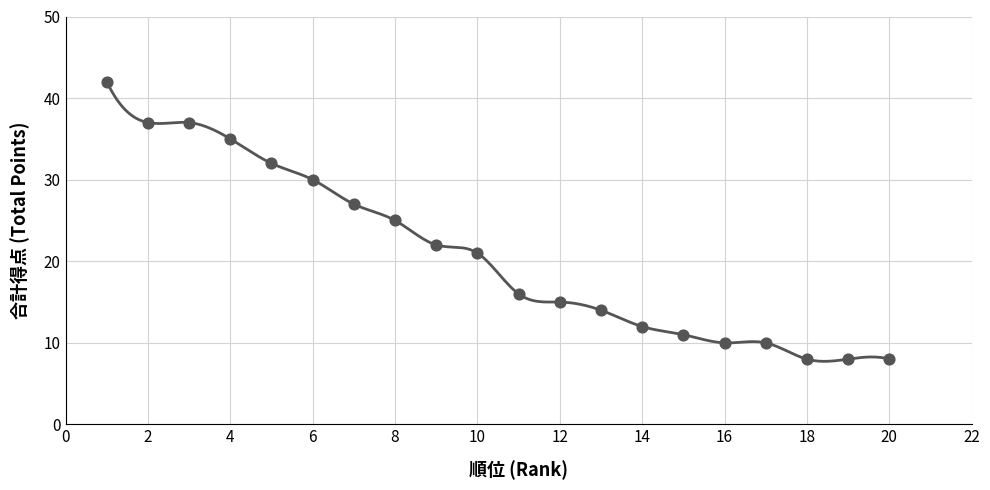

What is the change in value from 15 to 16?

-1